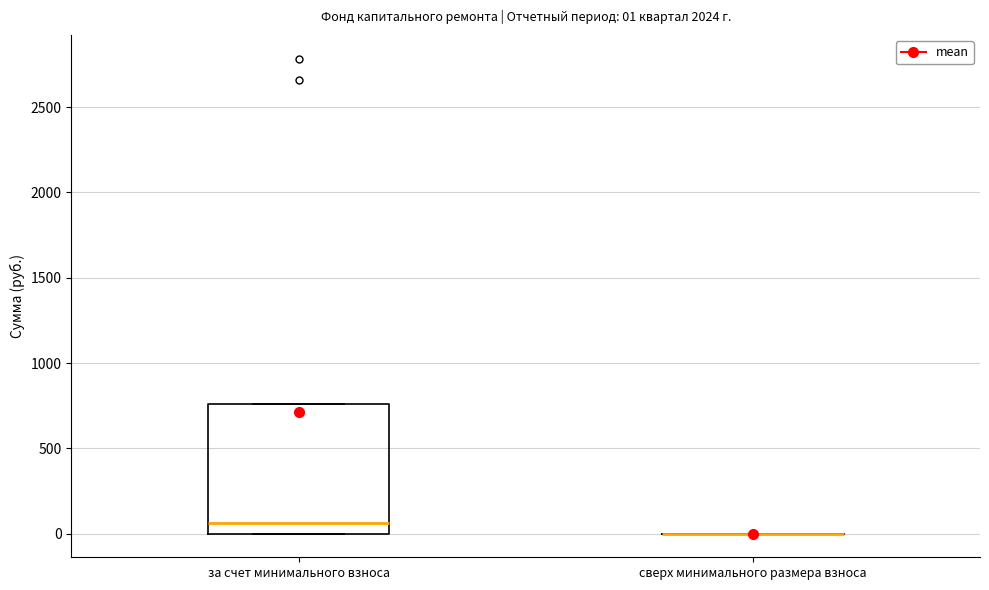

Which box is the tallest, from its lower edge to its upper edge?

за счет минимального взноса